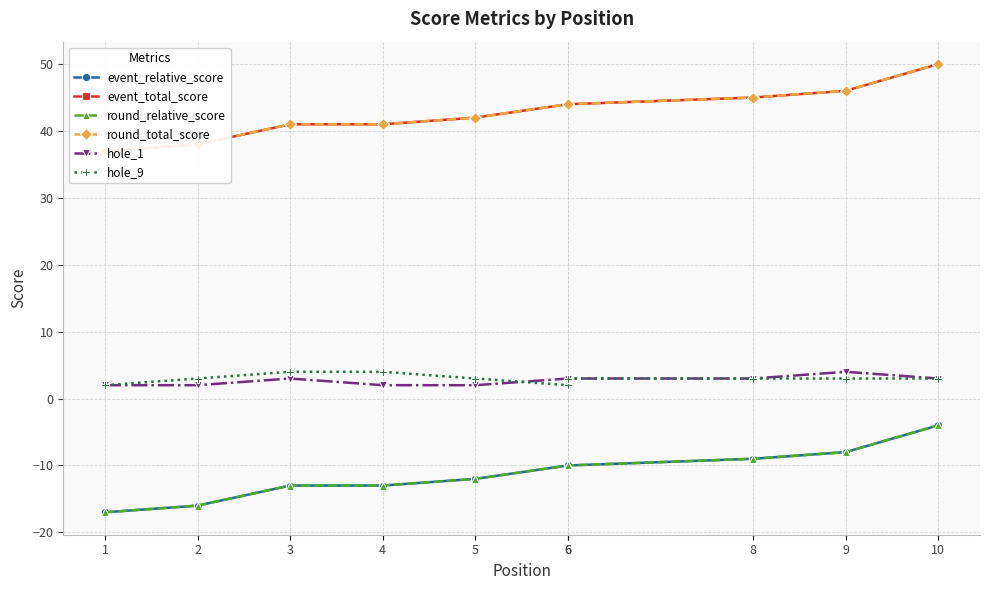

True or false: event_relative_score has a value of -13 at 4.

True